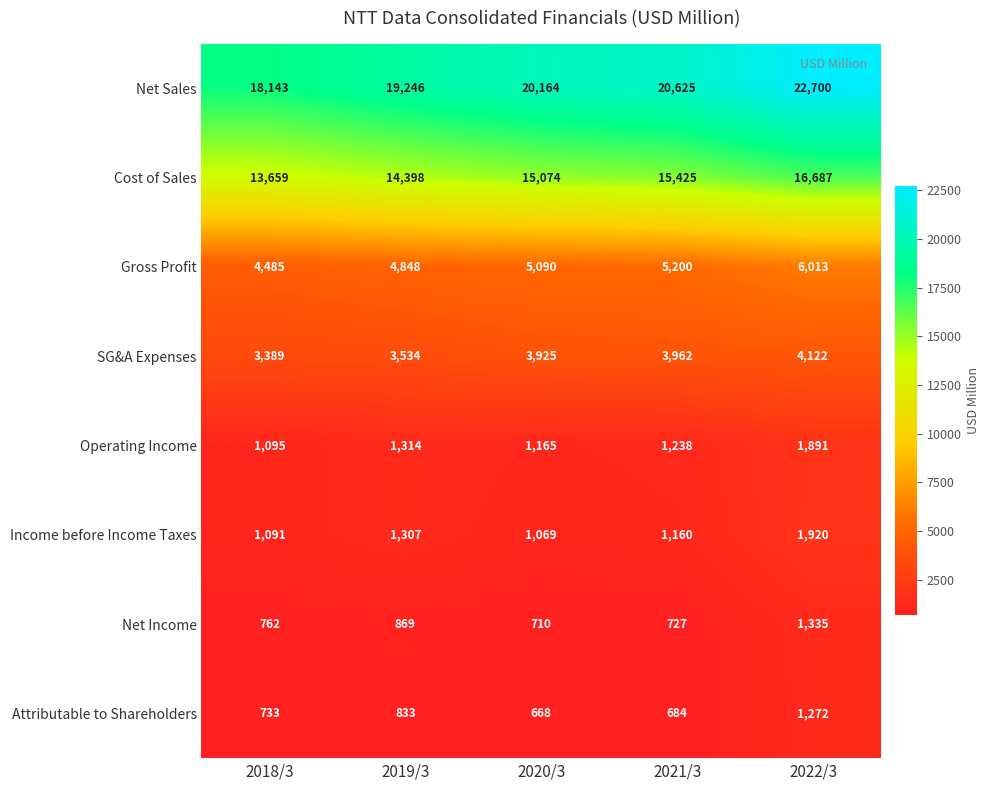

Count the Net Sales values in the range 19246 to 20625.

3